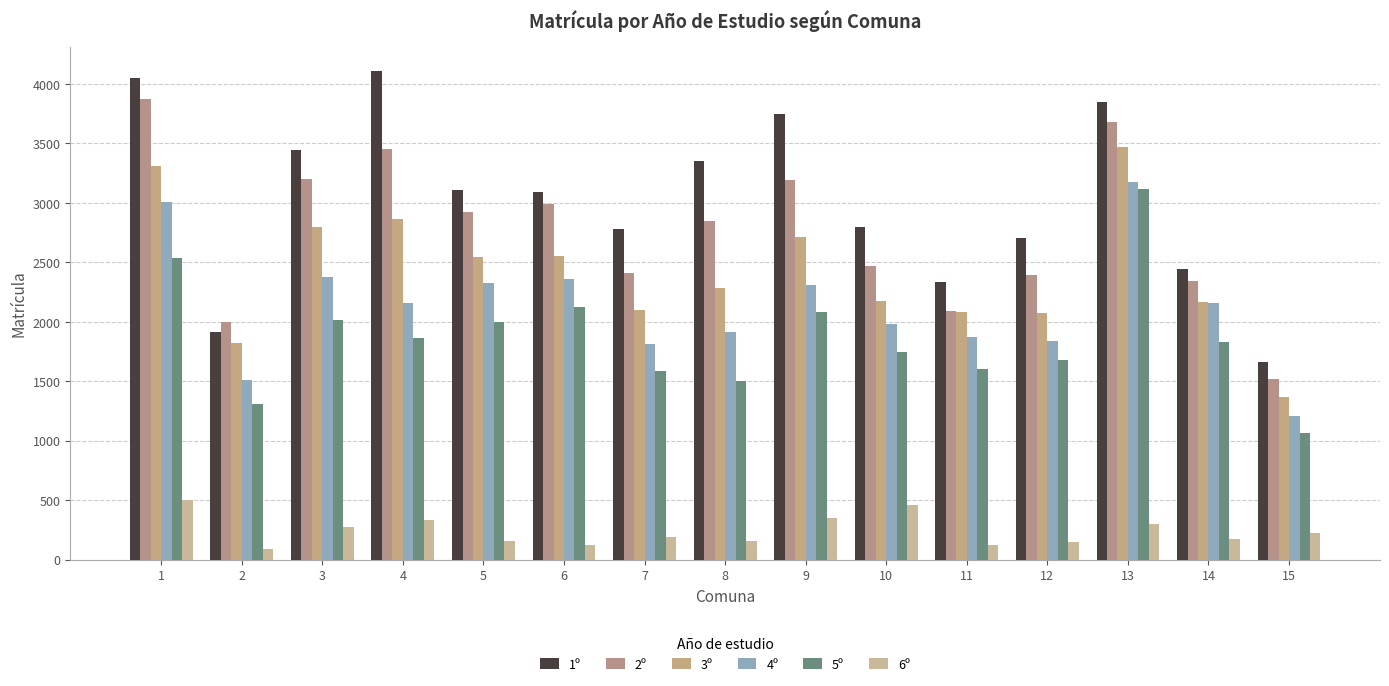

At which category is the sum across all series the highest?

13